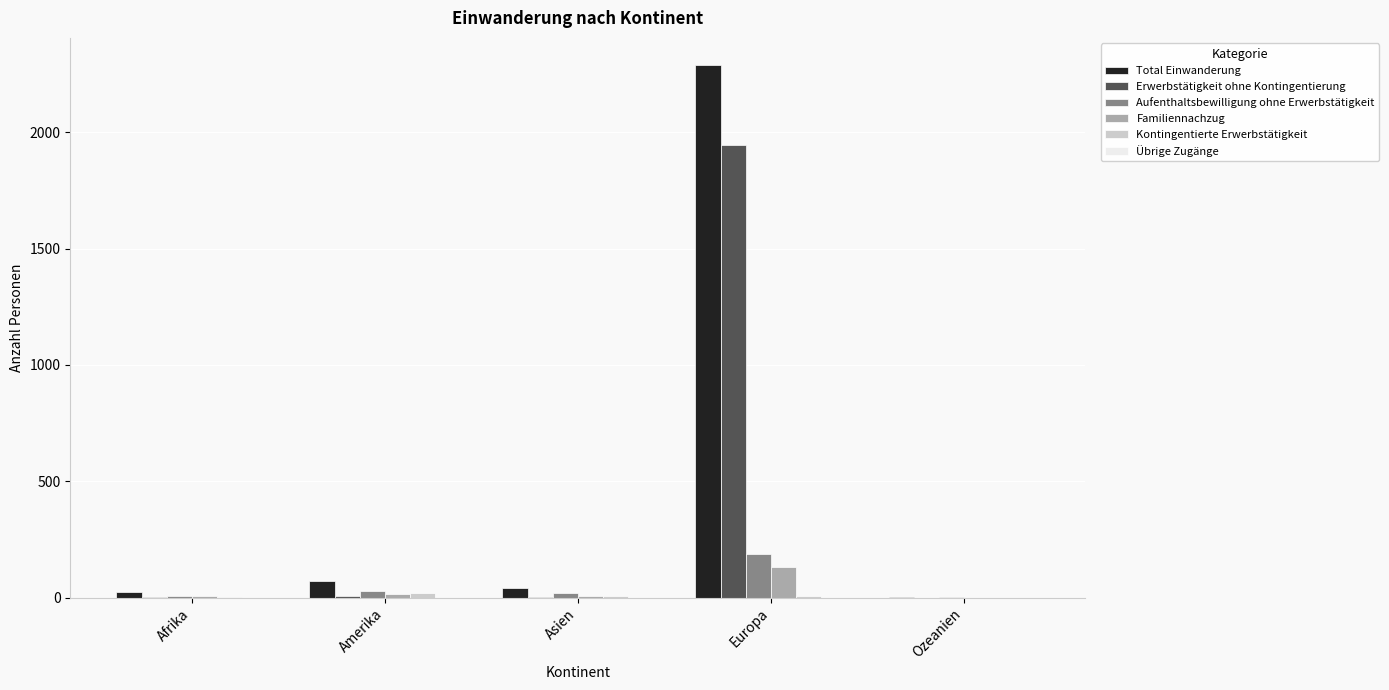

What is the sum of all Erwerbstätigkeit ohne Kontingentierung values?

1961